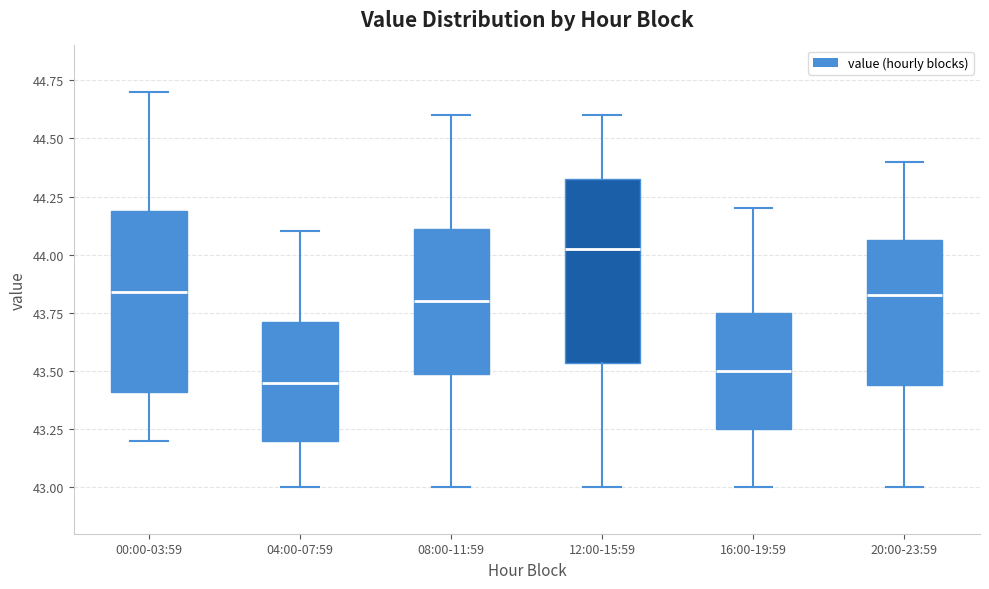

Where is the upper edge of the box for 12:00-15:59 on the y-axis? The values are not printed on the chart, so give them approximately, as read against the axis.

44.35